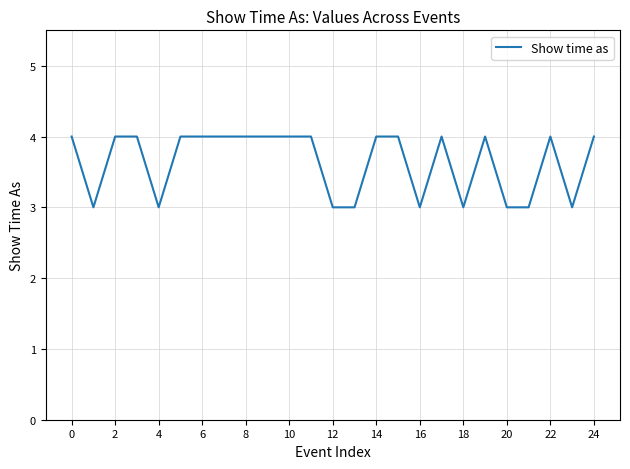

What is the minimum value shown in the chart?

3